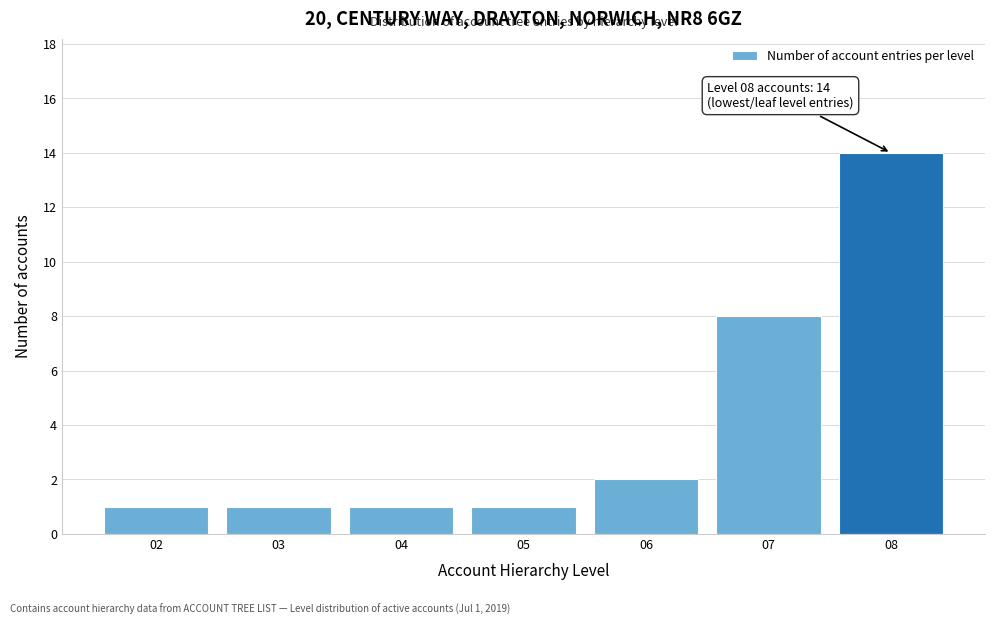

Reading left to right, extract all data points from this chart.

1	1	1	1	2	8	14